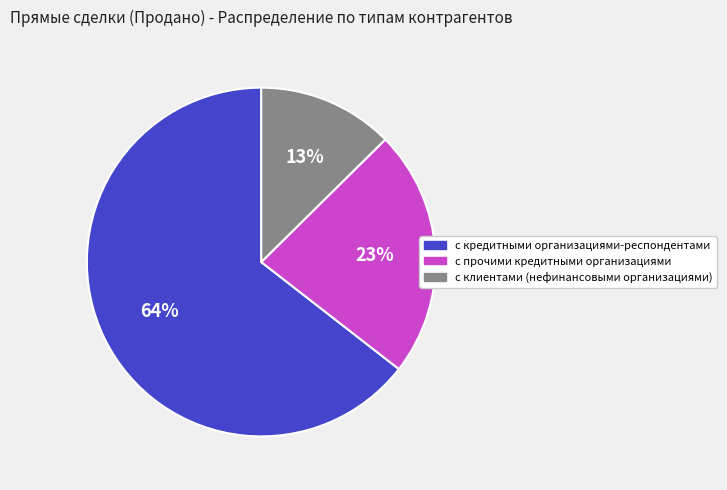

True or false: с кредитными организациями-респондентами accounts for 73% of the total.

False